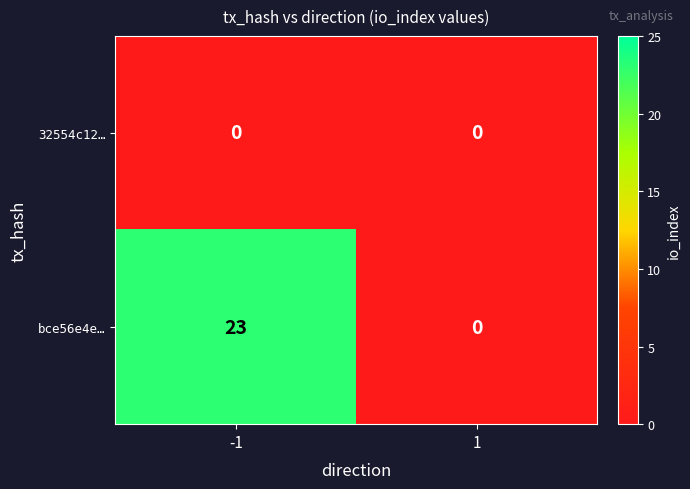

What is the total value across all series at -1?

23